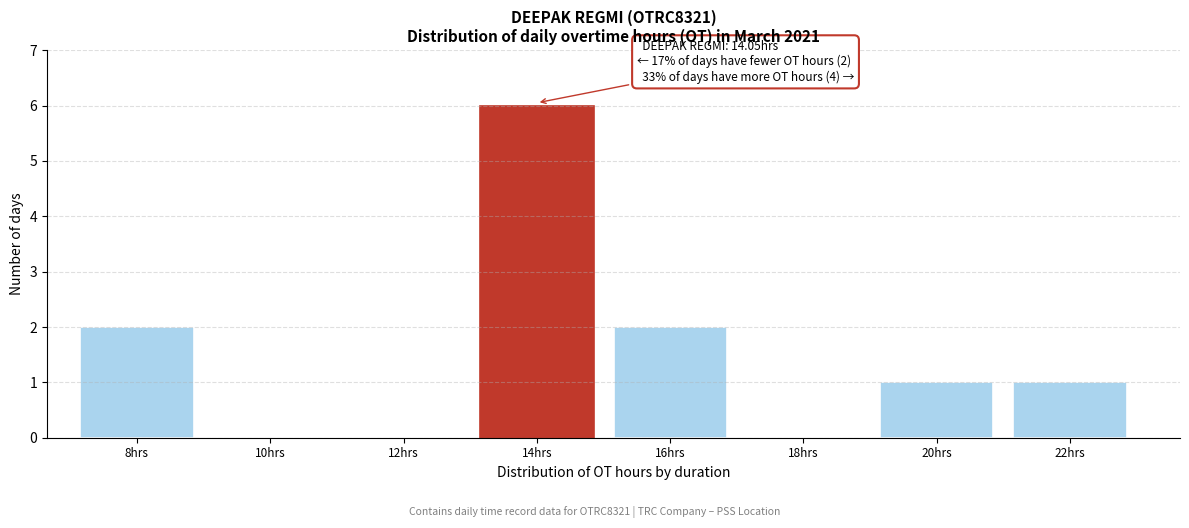

Reading left to right, transcribe all the data shown in this chart.

8hrs=2	10hrs=0	12hrs=0	14hrs=6	16hrs=2	18hrs=0	20hrs=1	22hrs=1